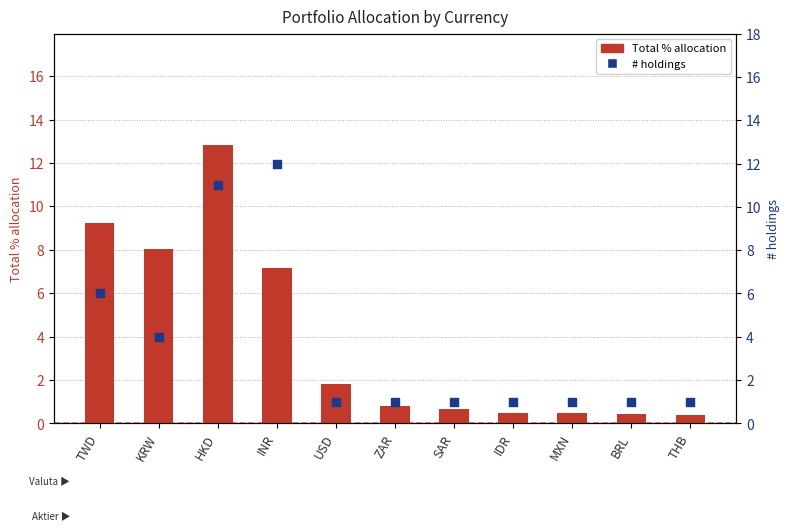

Which series has the largest Y range (max minus min)?

Total % allocation